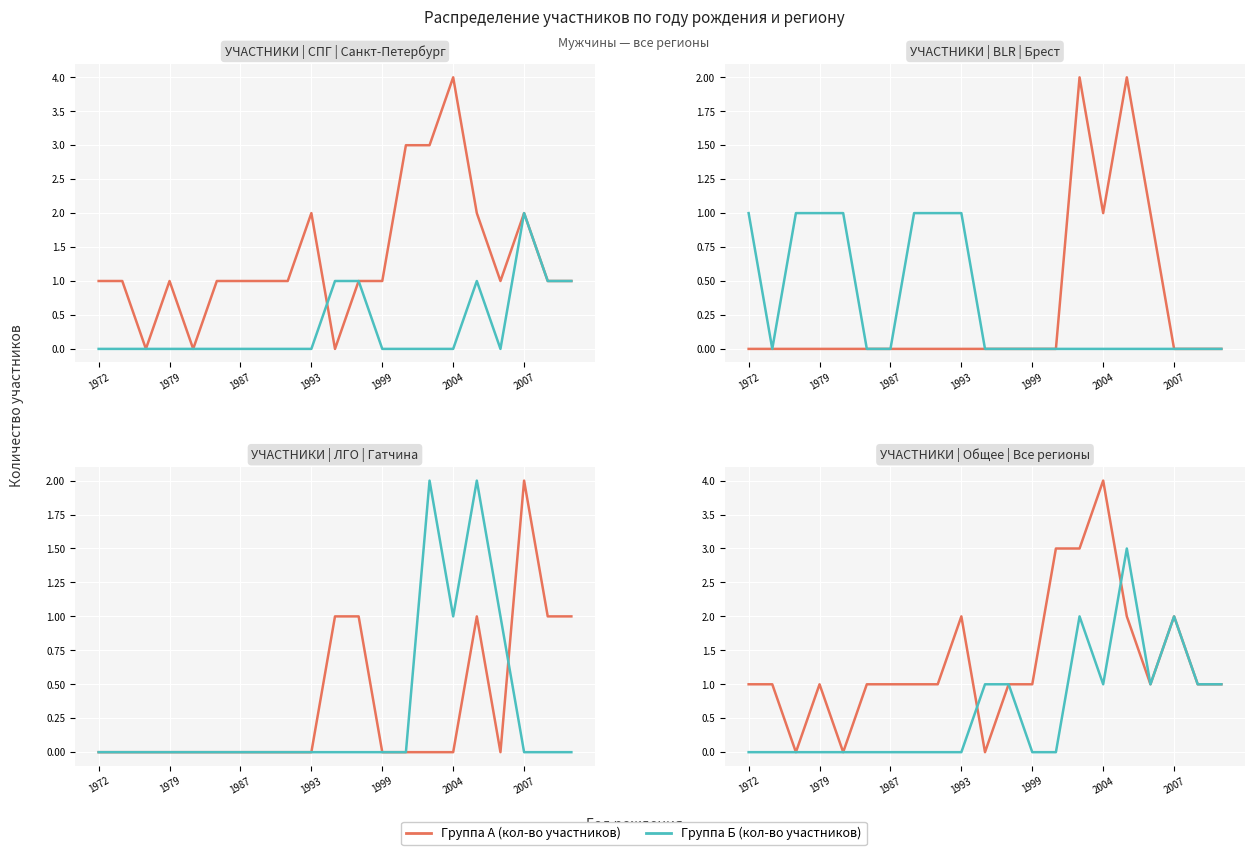

Between 2007 and 14, which series saw the biggest shift?

Группа А (кол-во участников)